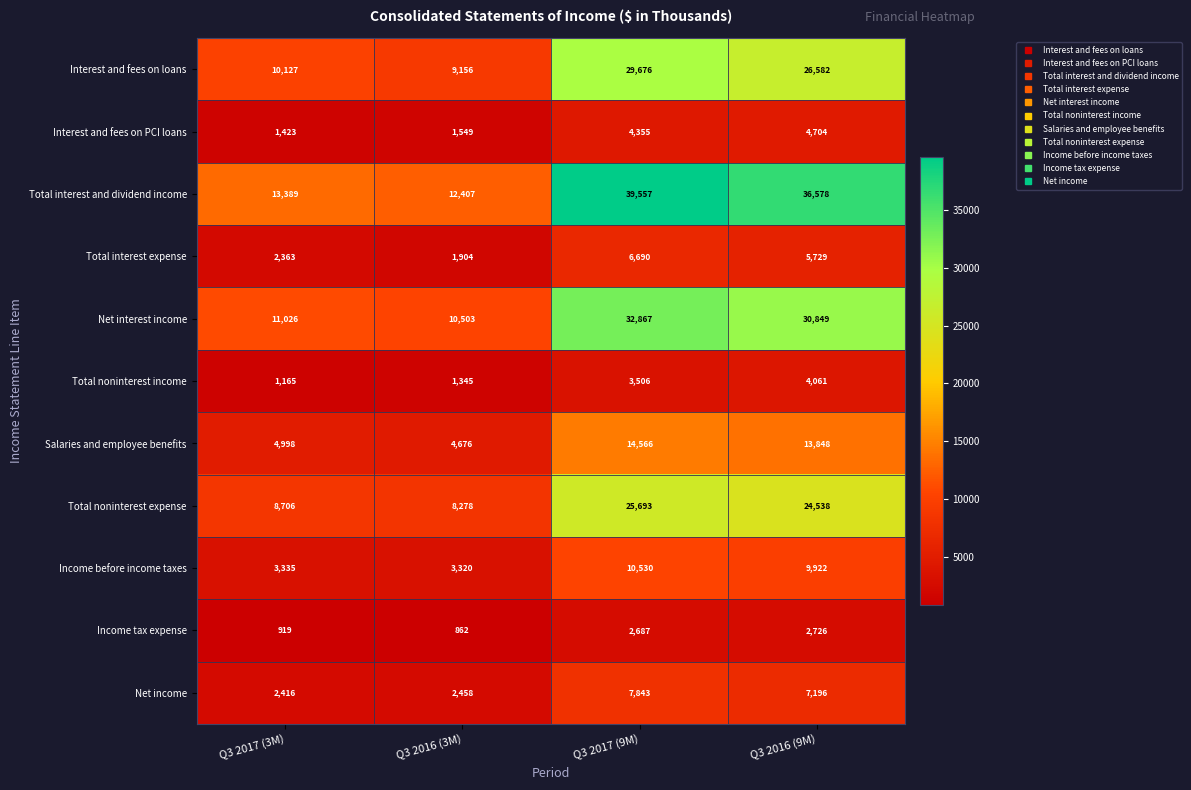

What is the smallest value displayed?

862